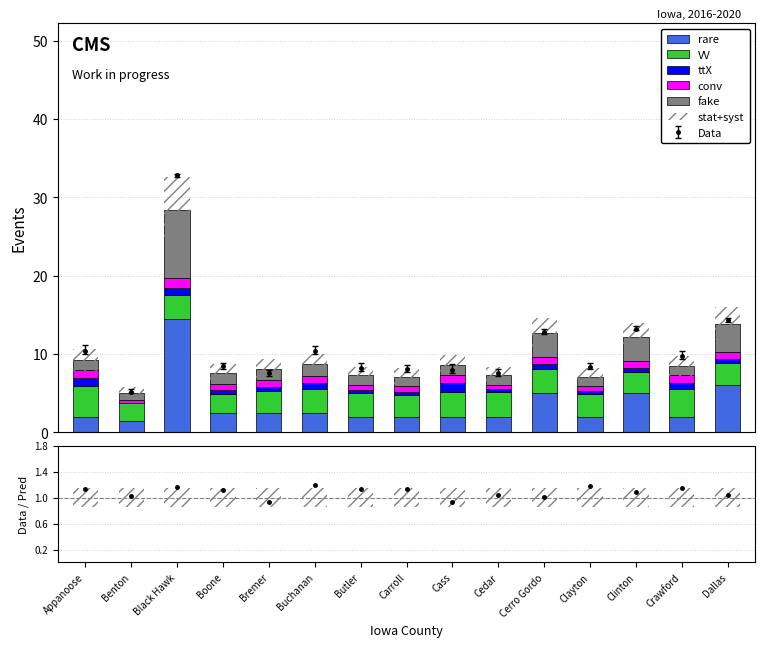

What is the difference between the highest and lowest values at Benton?

2.4